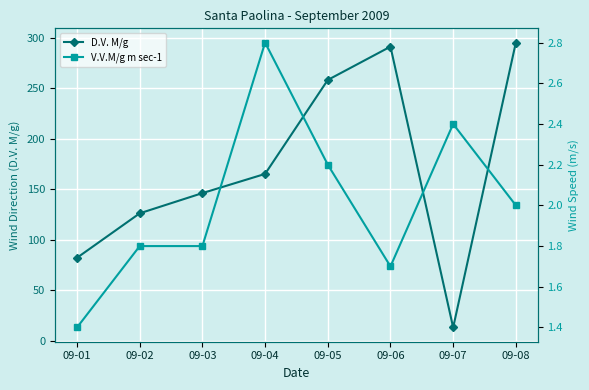

True or false: V.V.M/g m sec-1 and D.V. M/g intersect in this chart.

False